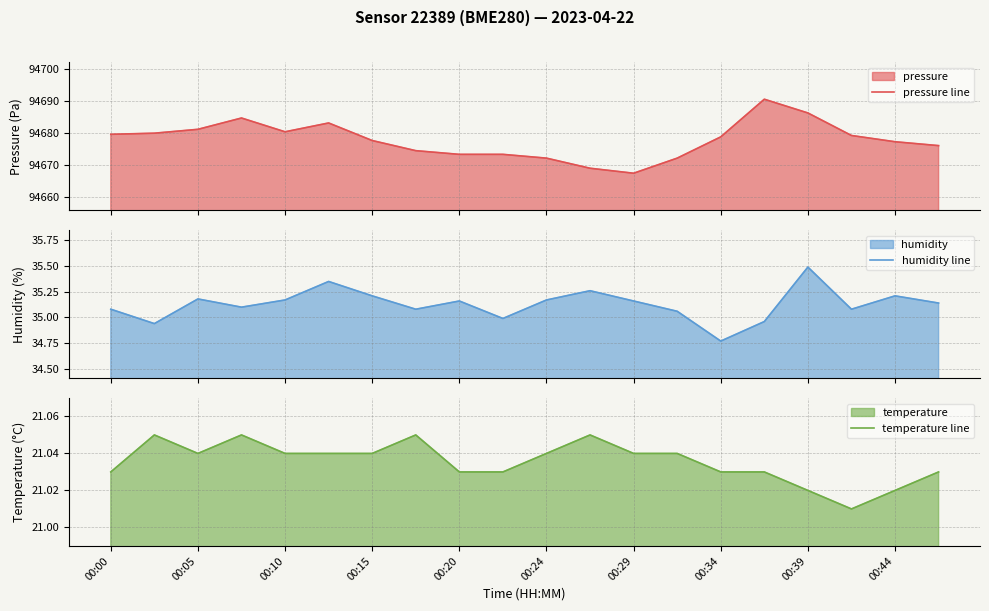

True or false: humidity line and temperature line cross at least once.

False